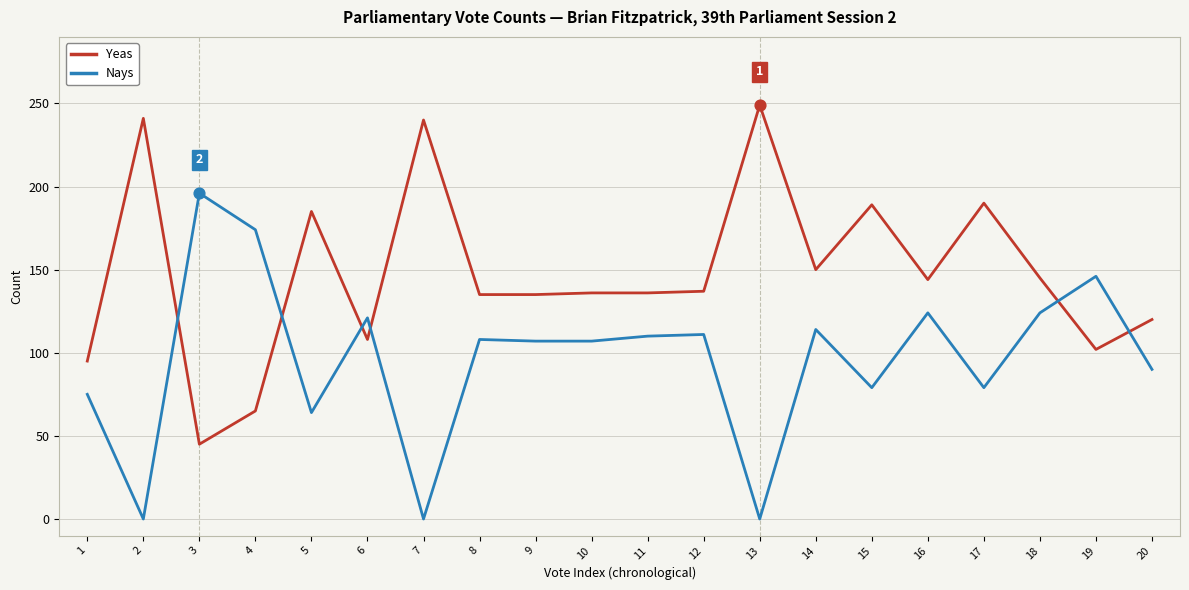

What is the total value across all series at 12?

248